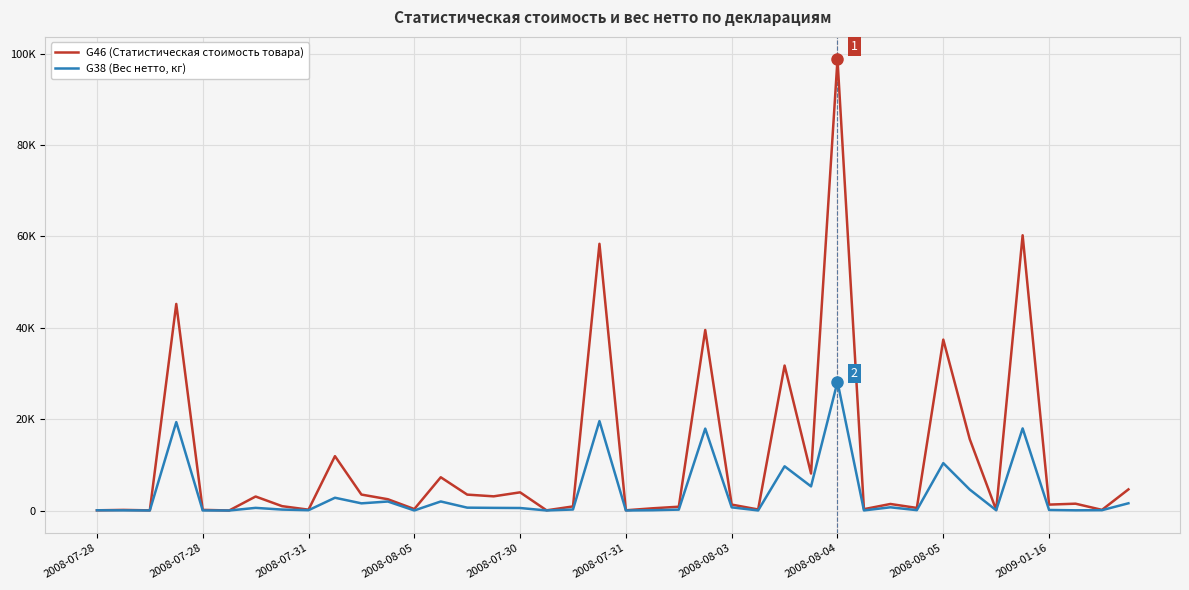

Where is the first local maximum for G46 (Статистическая стоимость товара)?

2008-07-28